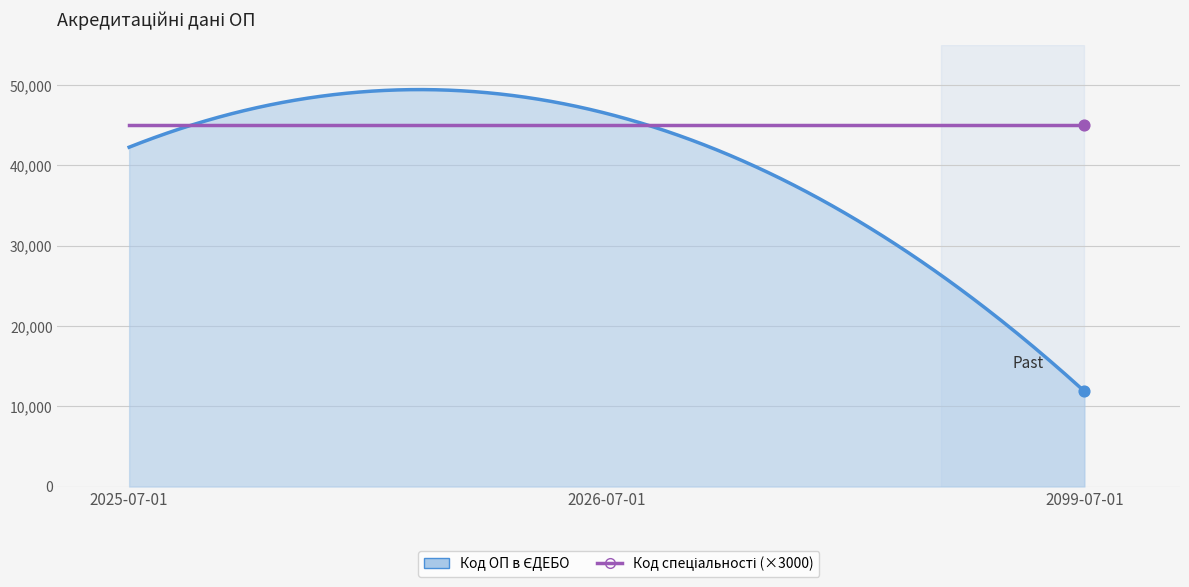

What is the minimum value shown in the chart?

11855.7